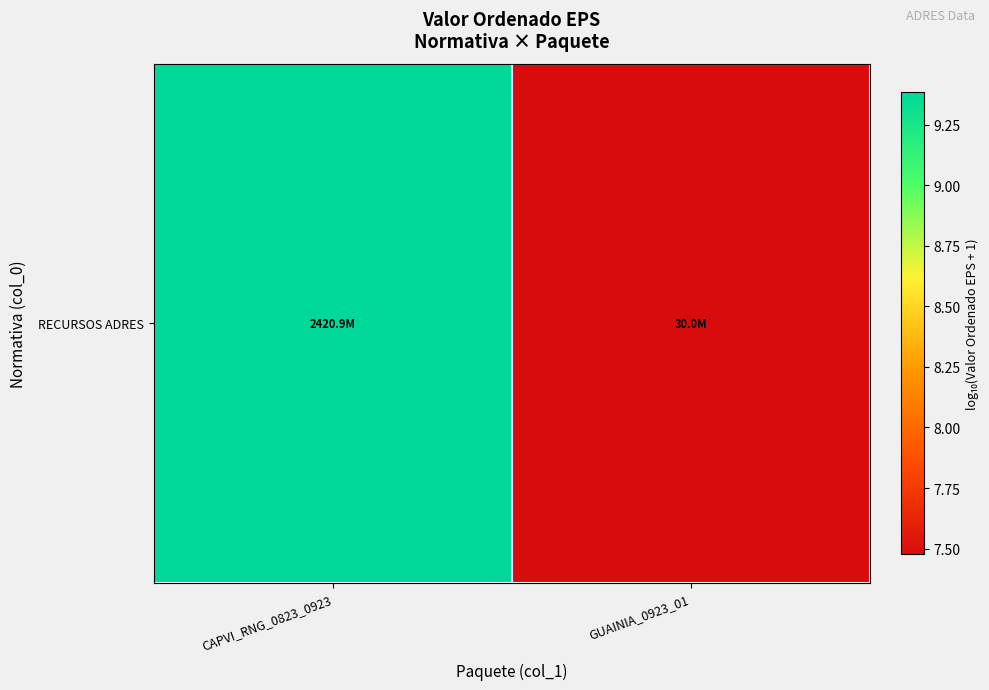

What is the difference between the maximum and minimum values?

1.9